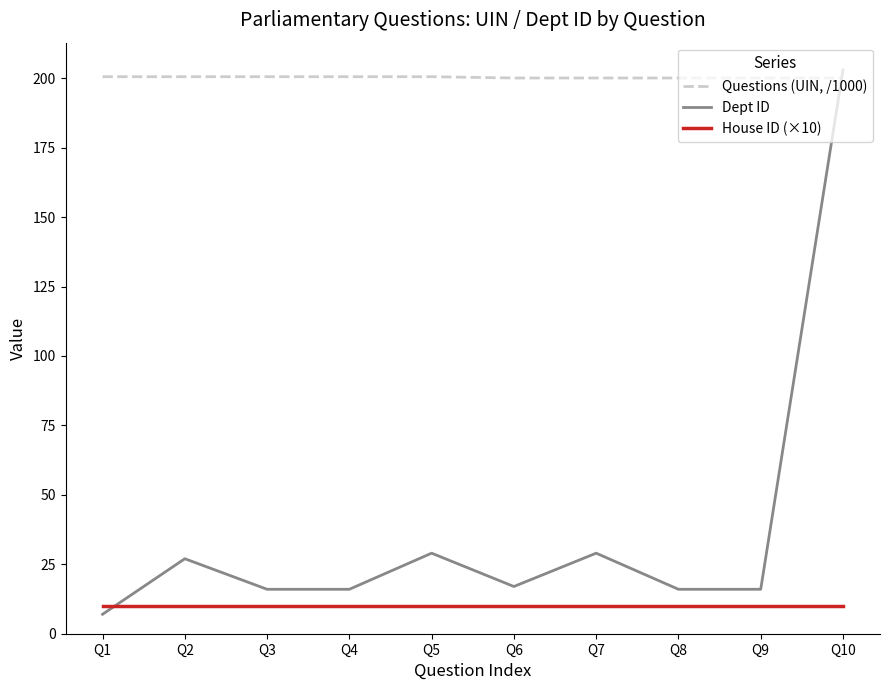

What are all the series names shown in the legend?

Questions (UIN, /1000), Dept ID, House ID (×10)